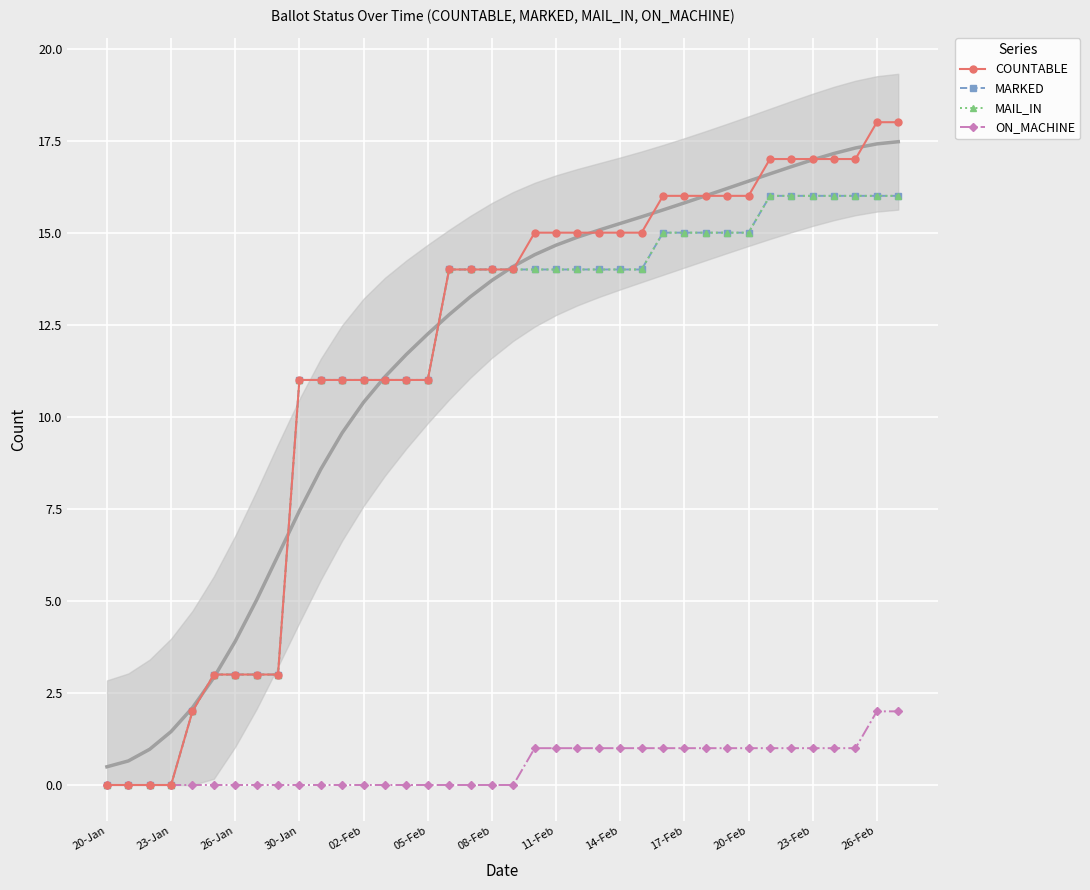

The value of MARKED at 17-Feb is 15. True or false?

True